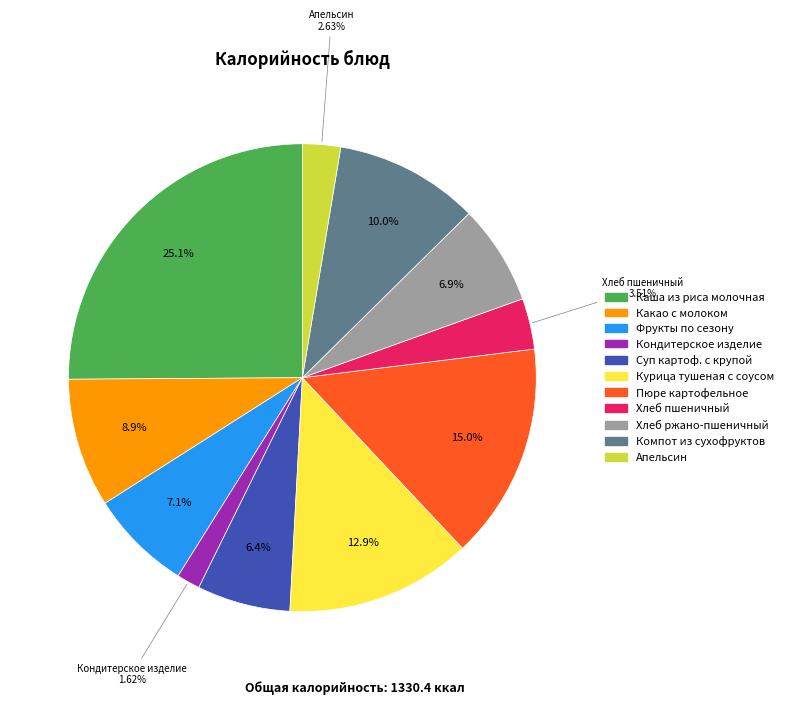

Does Пюре картофельное account for over 50% of the chart?

No